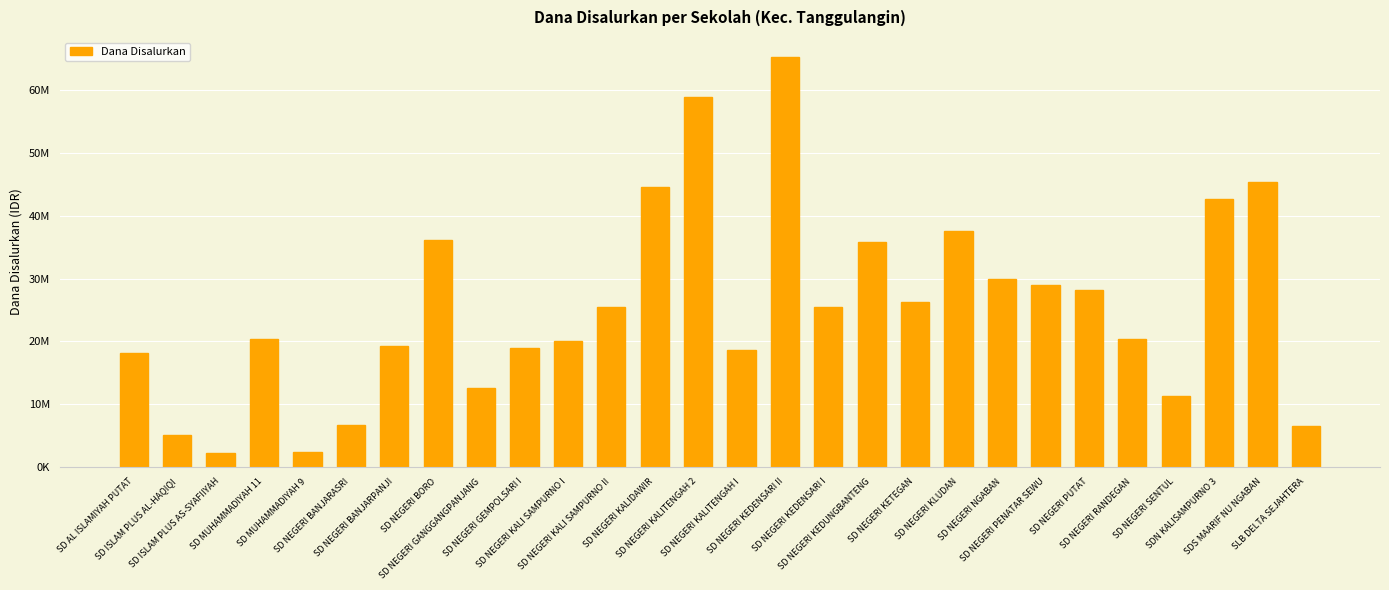

List the labels in order of value, smallest first.

SD ISLAM PLUS AS-SYAFIIYAH, SD MUHAMMADIYAH 9, SD ISLAM PLUS AL-HAQIQI, SLB DELTA SEJAHTERA, SD NEGERI BANJARASRI, SD NEGERI SENTUL, SD NEGERI GANGGANGPANJANG, SD AL ISLAMIYAH PUTAT, SD NEGERI KALITENGAH I, SD NEGERI GEMPOLSARI I, SD NEGERI BANJARPANJI, SD NEGERI KALI SAMPURNO I, SD MUHAMMADIYAH 11, SD NEGERI RANDEGAN, SD NEGERI KALI SAMPURNO II, SD NEGERI KEDENSARI I, SD NEGERI KETEGAN, SD NEGERI PUTAT, SD NEGERI PENATAR SEWU, SD NEGERI NGABAN, SD NEGERI KEDUNGBANTENG, SD NEGERI BORO, SD NEGERI KLUDAN, SDN KALISAMPURNO 3, SD NEGERI KALIDAWIR, SDS MAARIF NU NGABAN, SD NEGERI KALITENGAH 2, SD NEGERI KEDENSARI II